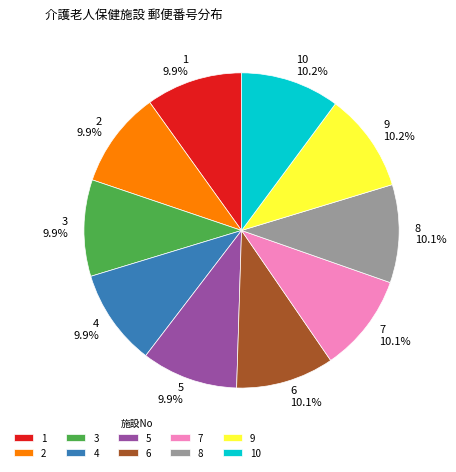

Approximately how many times larger is the value at 6 compared to 1?

1.0